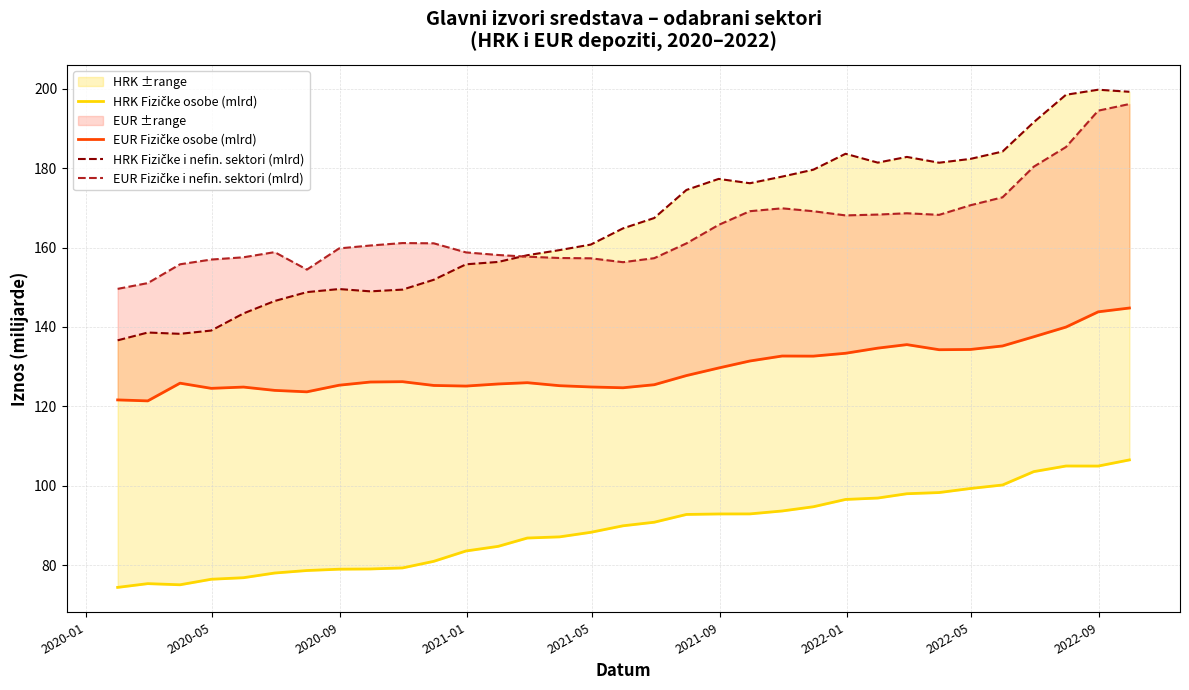

What is the difference between the maximum and minimum values in the HRK Fizičke i nefin. sektori (mlrd) series?

63.1